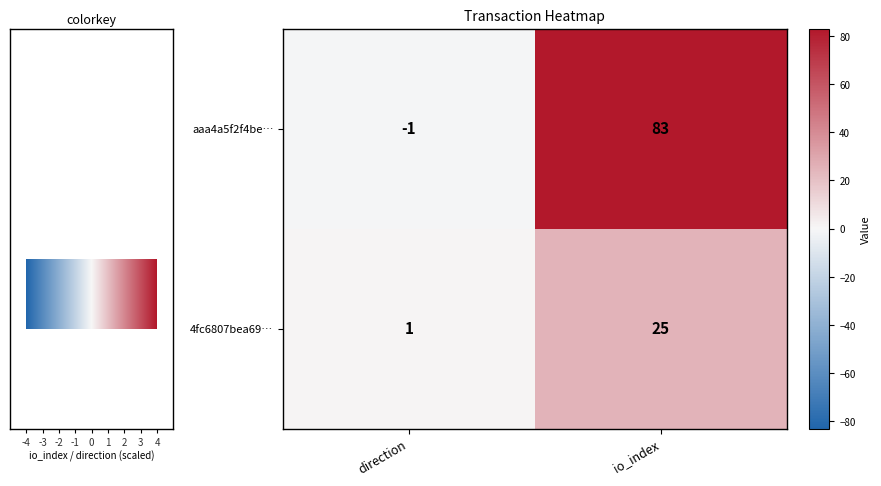

List the labels in order of aaa4a5f2f4be… value, smallest first.

direction, io_index